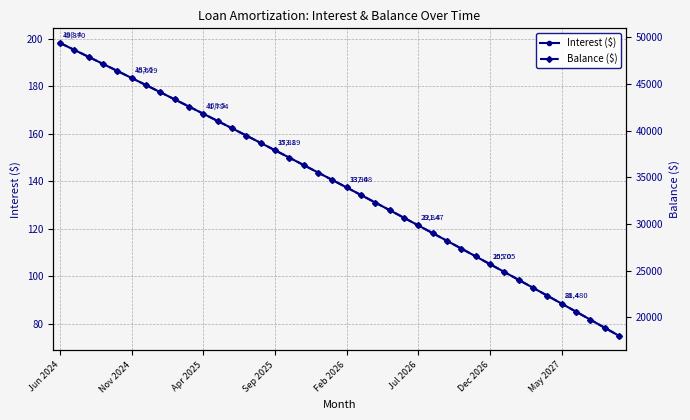

Which category has the highest value in the Interest ($) series?

Jun 2024